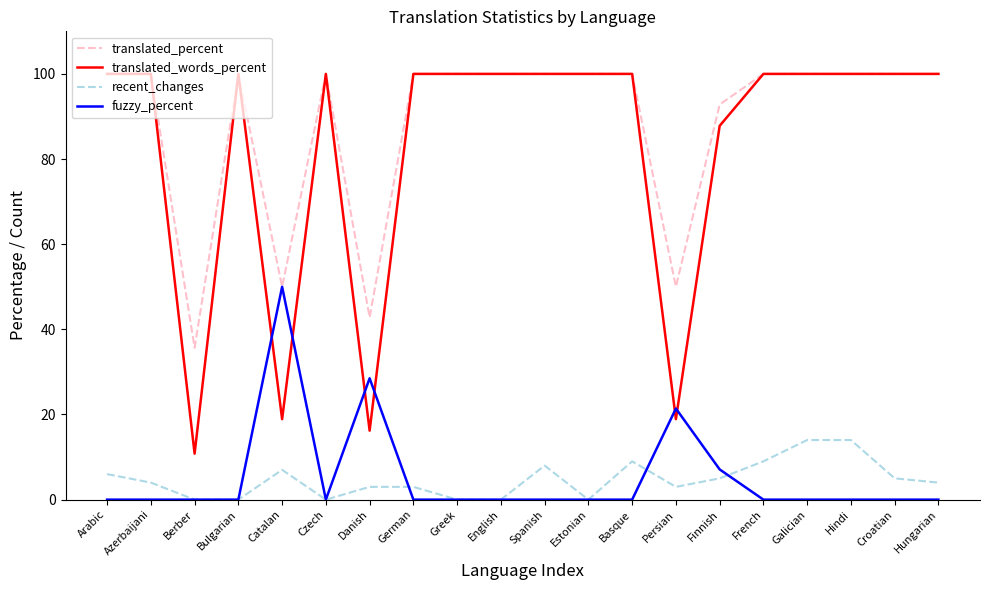

Is this an area chart (filled region under the line)?

No